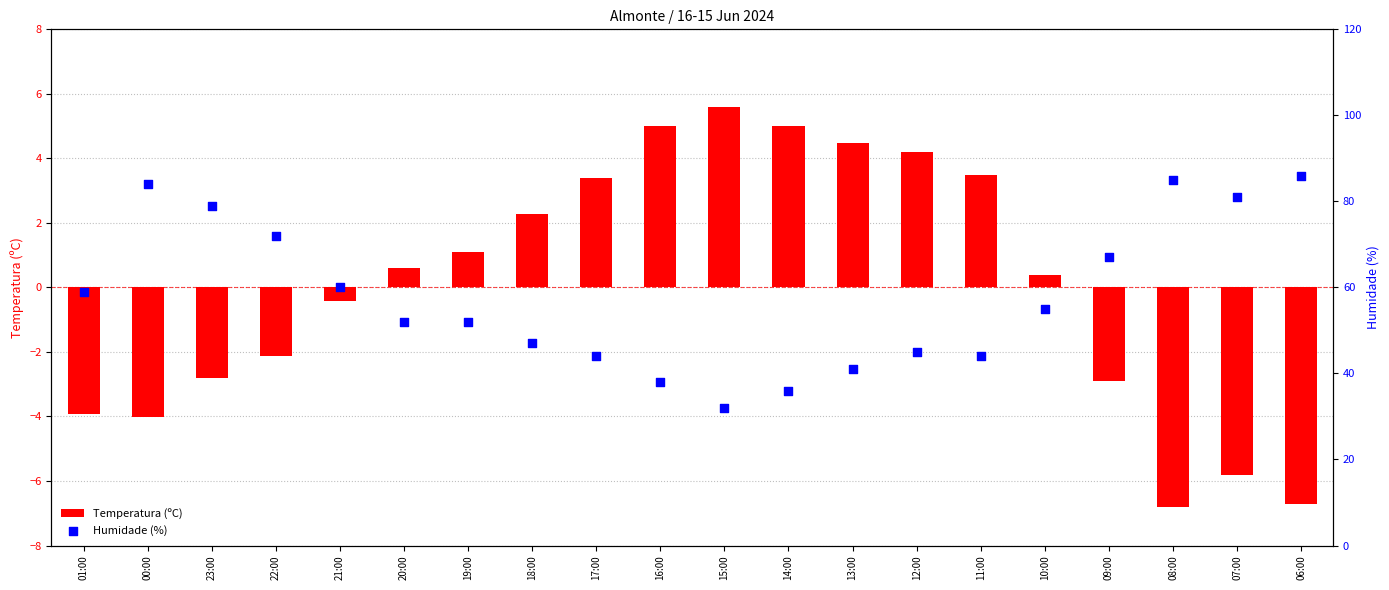

Which series contains the lowest Y value?

Temperatura (ºC)